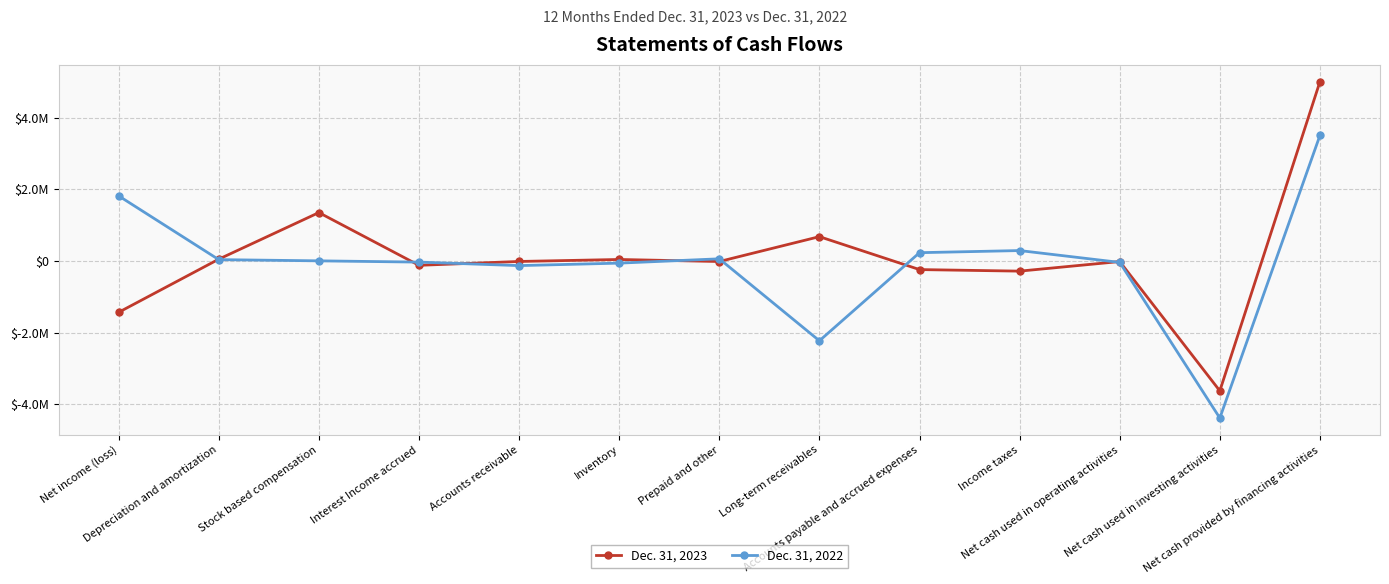

What is the value of the Dec. 31, 2022 point at the 9th from the left?

227900